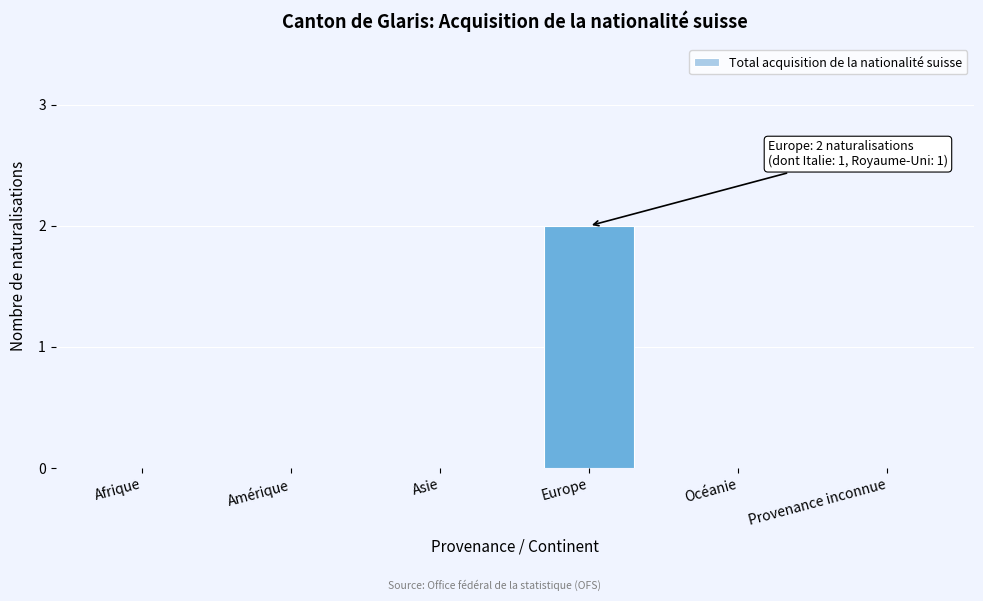

Reading left to right, list all the values displayed in this chart.

Afrique=0	Amérique=0	Asie=0	Europe=2	Océanie=0	Provenance inconnue=0